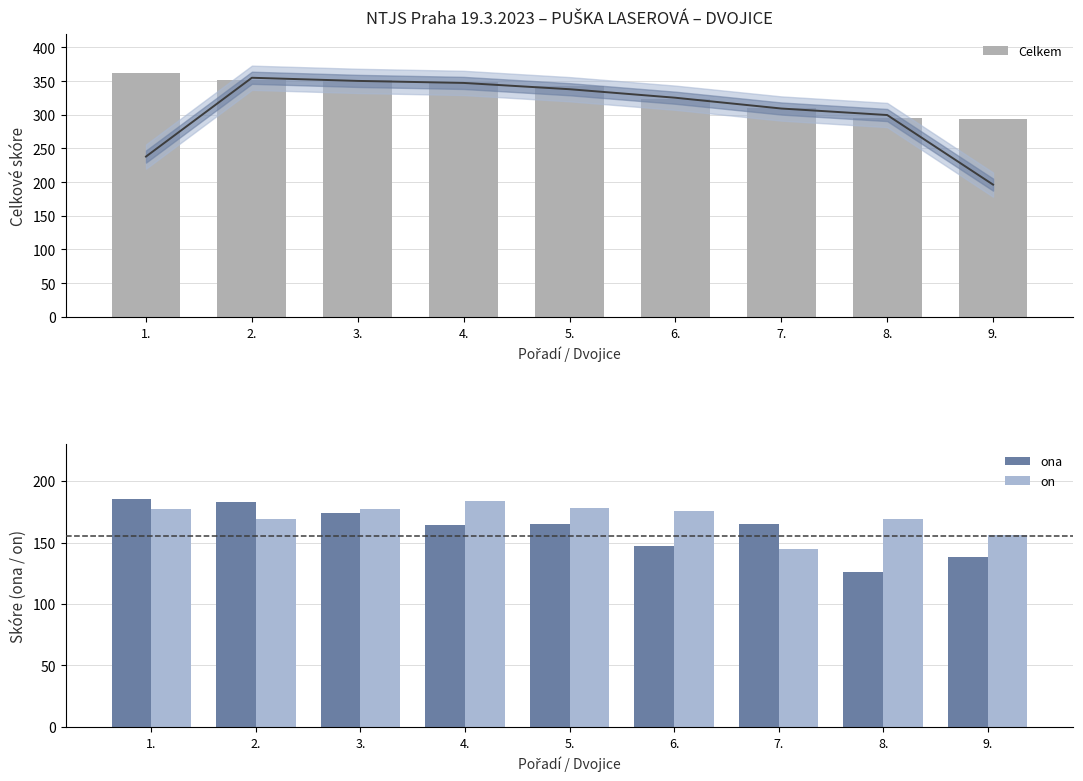

Which series has the largest total across all categories?

Celkem